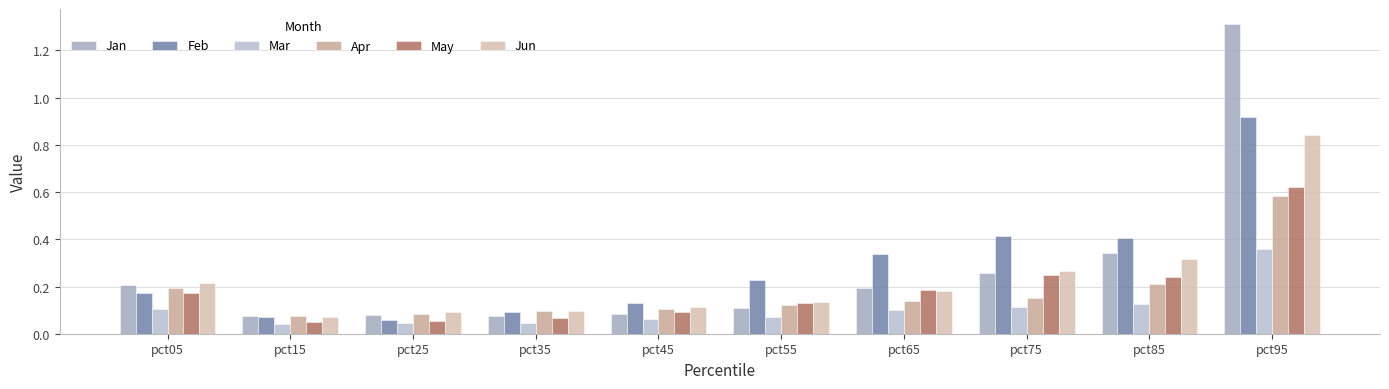

Reading left to right, transcribe all the data shown in this chart.

Jan: 0.2	0.1	0.1	0.1	0.1	0.1	0.2	0.3	0.3	1.3
Feb: 0.2	0.1	0.1	0.1	0.1	0.2	0.3	0.4	0.4	0.9
Mar: 0.1	0.0	0.0	0.0	0.1	0.1	0.1	0.1	0.1	0.4
Apr: 0.2	0.1	0.1	0.1	0.1	0.1	0.1	0.2	0.2	0.6
May: 0.2	0.1	0.1	0.1	0.1	0.1	0.2	0.2	0.2	0.6
Jun: 0.2	0.1	0.1	0.1	0.1	0.1	0.2	0.3	0.3	0.8